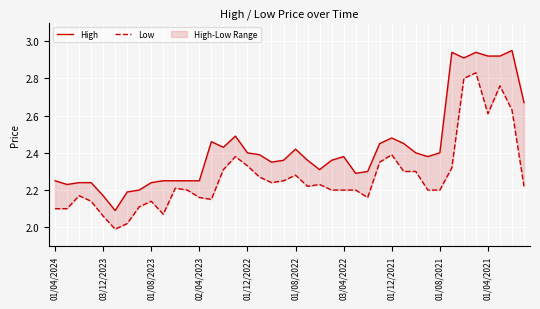

Which has a higher value, 22 or 17?

17